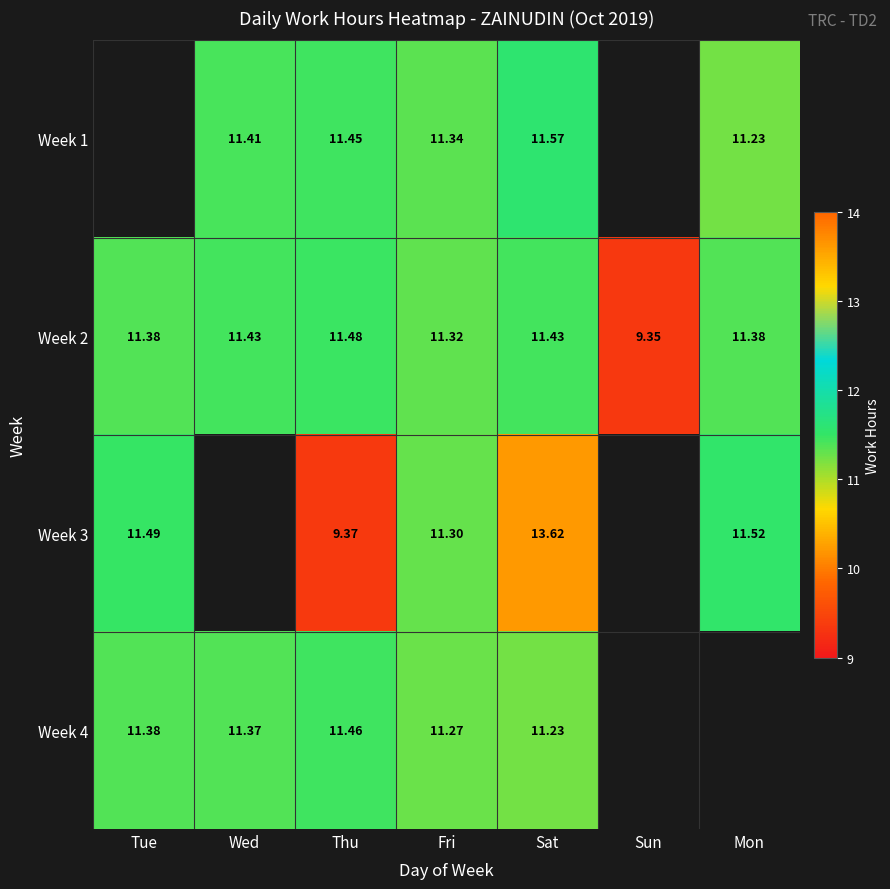

Which category has the highest value in the Week 2 series?

Thu